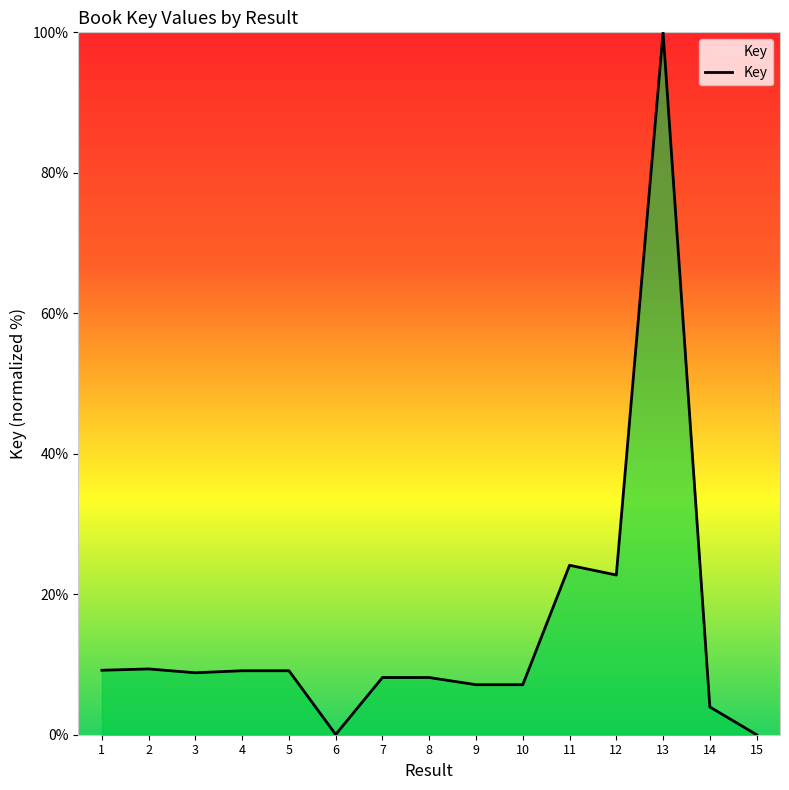

What is the difference between the maximum and minimum values?

100.0